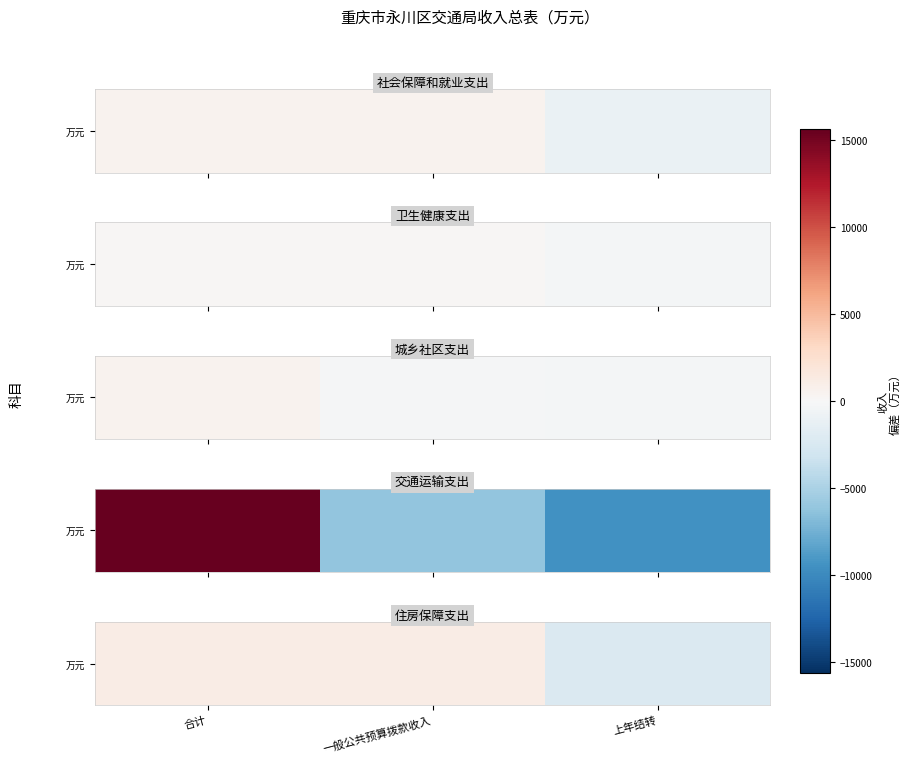

Read the value at 合计.

1128.1